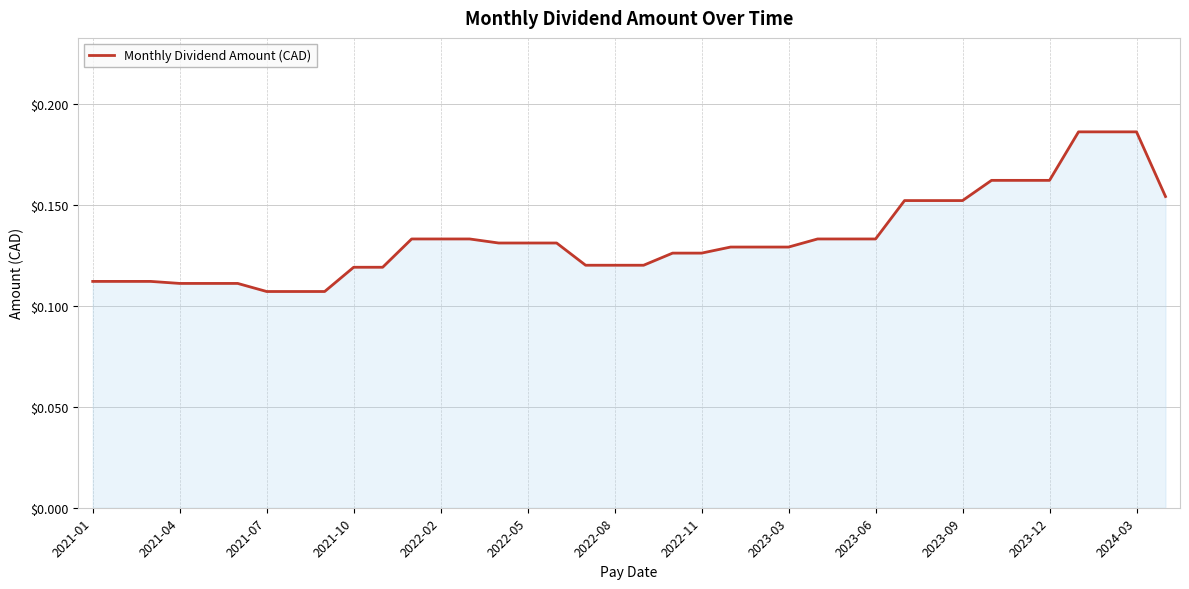

Is this an area chart (filled region under the line)?

Yes